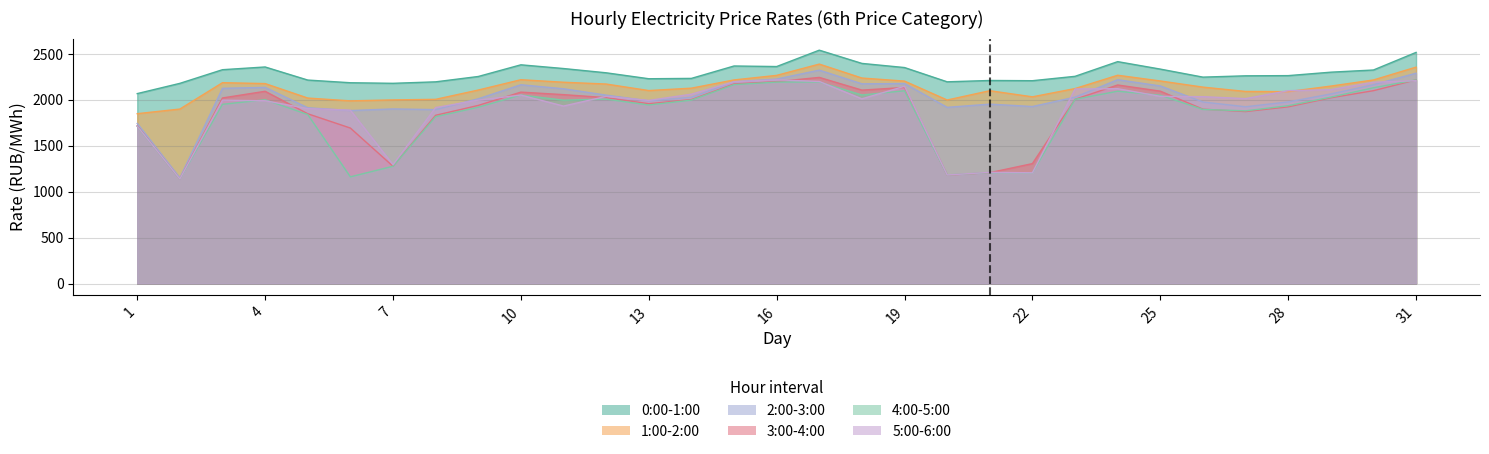

At which category does the chart reach its minimum across all series?

2